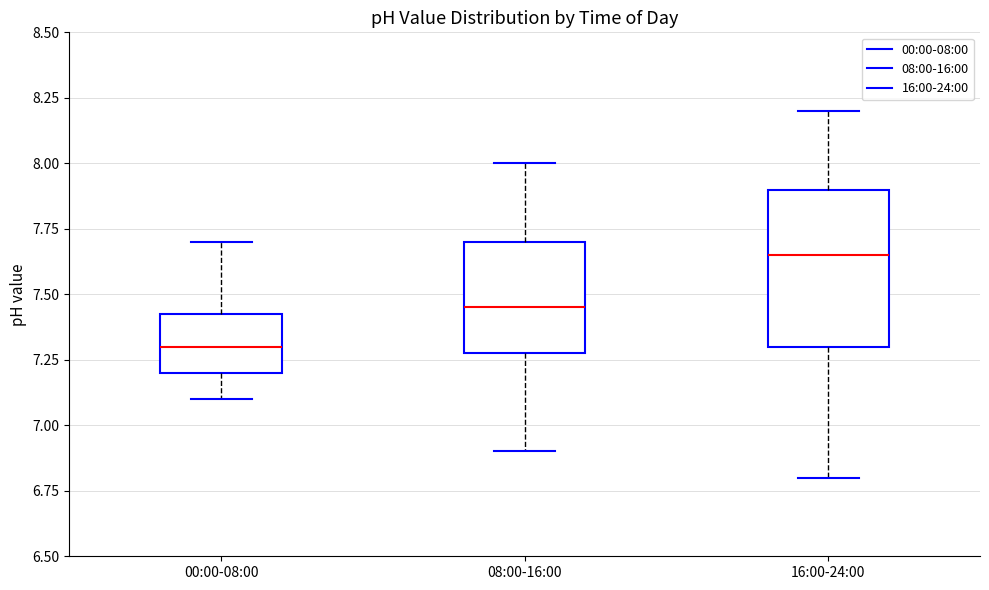

Reading left to right, transcribe this box plot: for each box, give where its median line is, the range the box spans, and where its two whiskers end, as read against the y-axis. The values are not printed on the chart, so give them approximately, as read against the axis.

00:00-08:00: median 7.30, box 7.20 to 7.45, whiskers 7.10 to 7.70
08:00-16:00: median 7.45, box 7.30 to 7.70, whiskers 6.90 to 8.00
16:00-24:00: median 7.65, box 7.30 to 7.90, whiskers 6.80 to 8.20